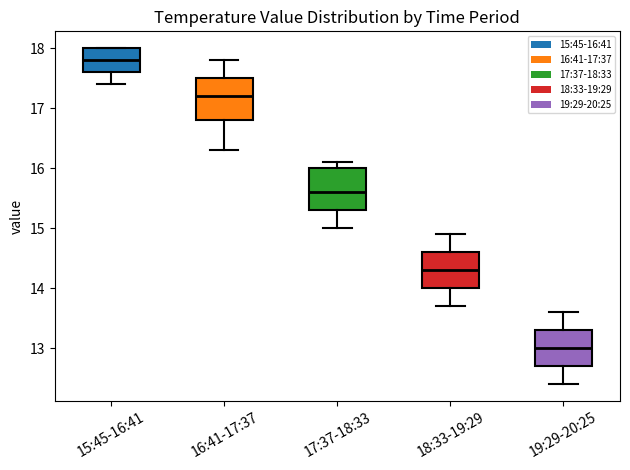

Which box's median line is the highest?

15:45-16:41